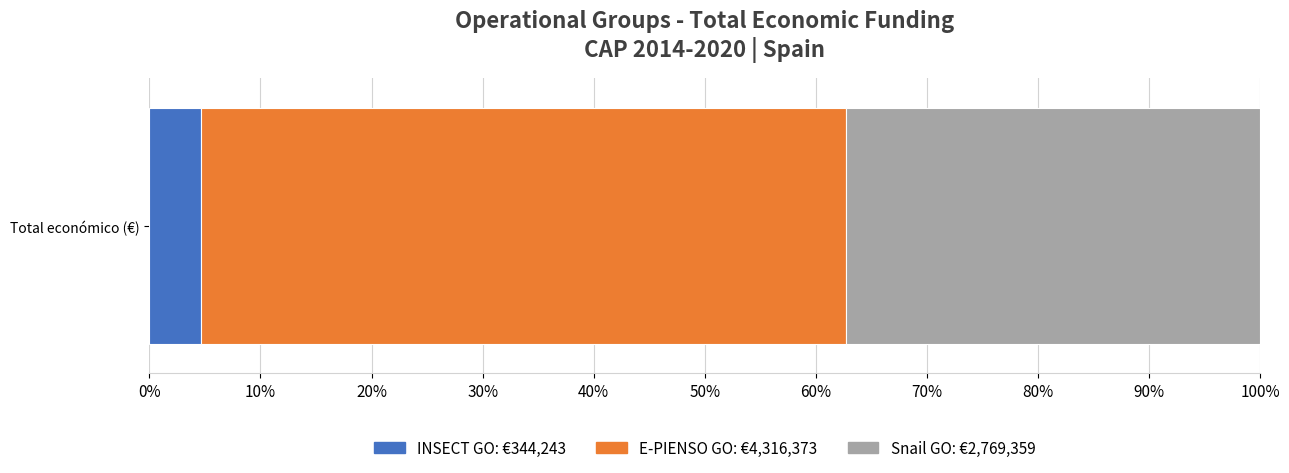

Is it true that the value at INSECT GO is 344243?

True